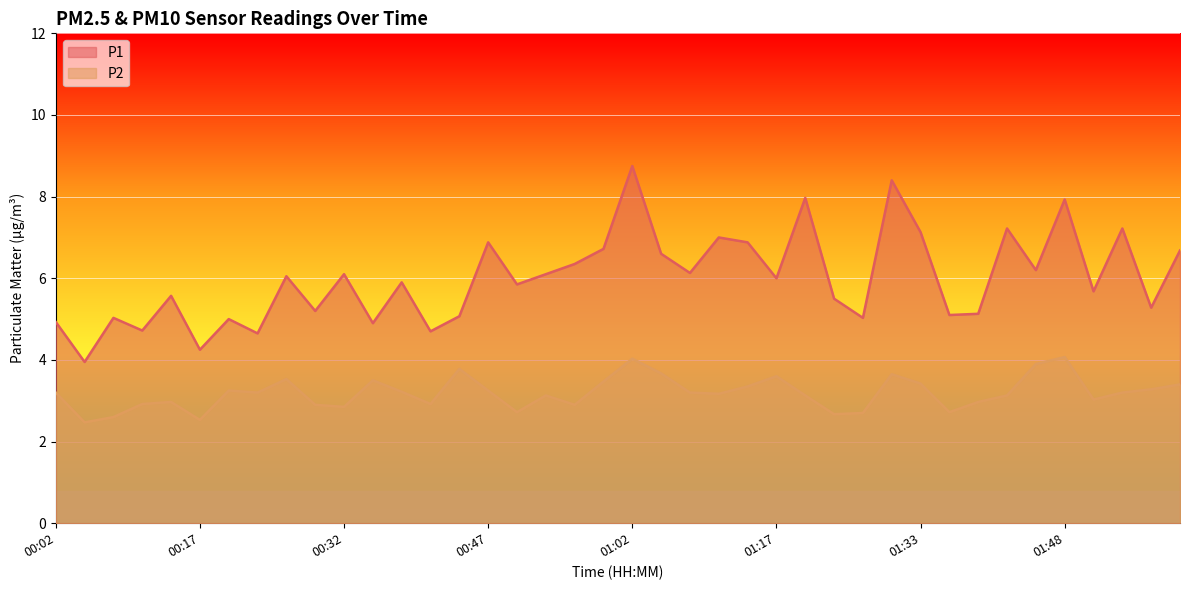

True or false: P1 and P2 intersect in this chart.

False